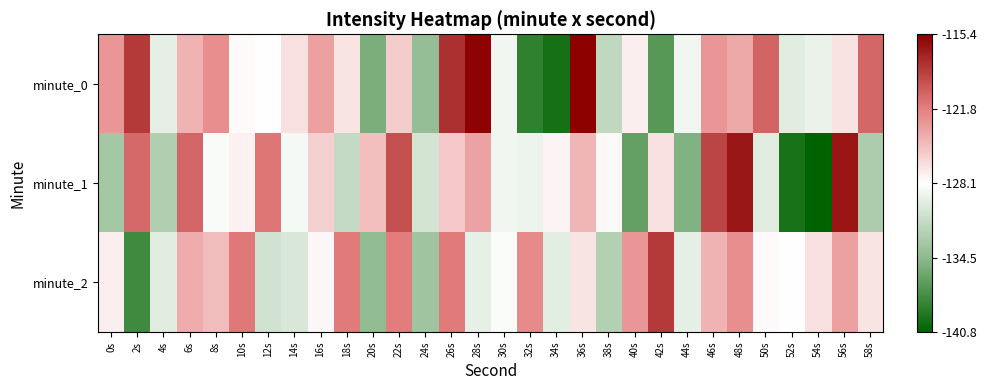

Reading left to right, list all the values displayed in this chart.

minute_0: 0s=-122.9	2s=-118.4	4s=-129.6	6s=-124.4	8s=-122.5	10s=-127.8	12s=-128.1	14s=-126.6	16s=-123.4	18s=-126.7	20s=-135.3	22s=-125.5	24s=-134.0	26s=-117.8	28s=-115.5	30s=-128.8	32s=-138.7	34s=-139.8	36s=-115.4	38s=-131.7	40s=-127.3	42s=-136.9	44s=-128.9	46s=-122.9	48s=-123.7	50s=-120.4	52s=-129.7	54s=-129.3	56s=-126.7	58s=-120.5
minute_1: 0s=-133.2	2s=-120.6	4s=-132.6	6s=-120.5	8s=-128.5	10s=-127.4	12s=-121.3	14s=-128.7	16s=-125.8	18s=-131.4	20s=-124.9	22s=-119.4	24s=-130.6	26s=-125.4	28s=-123.5	30s=-128.8	32s=-129.1	34s=-127.6	36s=-124.4	38s=-127.7	40s=-136.3	42s=-126.5	44s=-135.0	46s=-118.8	48s=-116.5	50s=-129.8	52s=-139.7	54s=-140.8	56s=-116.4	58s=-132.7
minute_2: 0s=-127.3	2s=-137.9	4s=-129.9	6s=-123.9	8s=-124.7	10s=-121.4	12s=-130.7	14s=-130.3	16s=-127.7	18s=-121.5	20s=-134.2	22s=-121.6	24s=-133.6	26s=-121.5	28s=-129.5	30s=-128.4	32s=-122.3	34s=-129.7	36s=-126.8	38s=-132.4	40s=-122.9	42s=-118.4	44s=-129.6	46s=-124.4	48s=-122.5	50s=-127.8	52s=-128.1	54s=-126.6	56s=-123.4	58s=-126.7